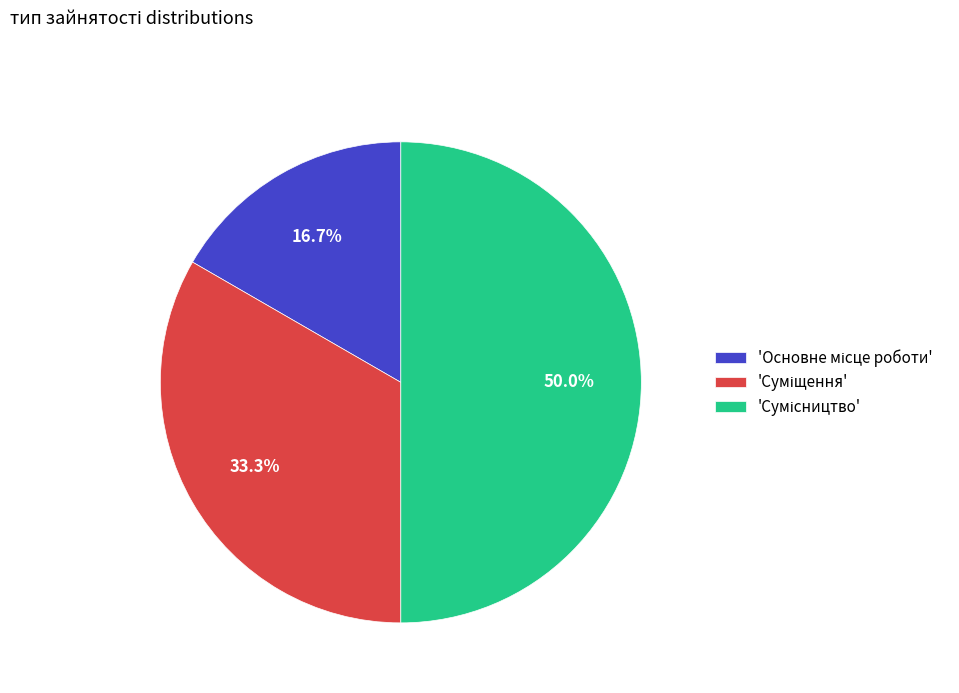

How many slices are in this pie chart?

3